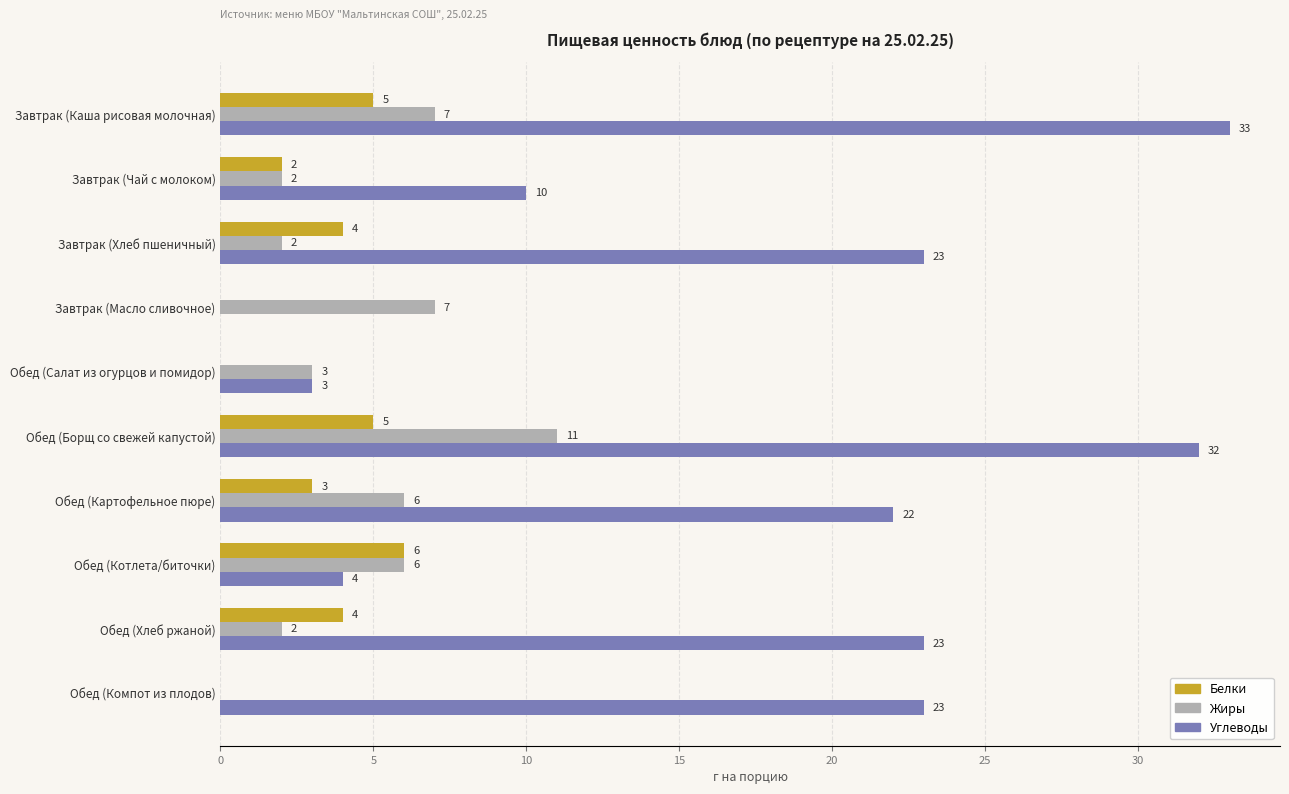

What are all the series names shown in the legend?

Белки, Жиры, Углеводы